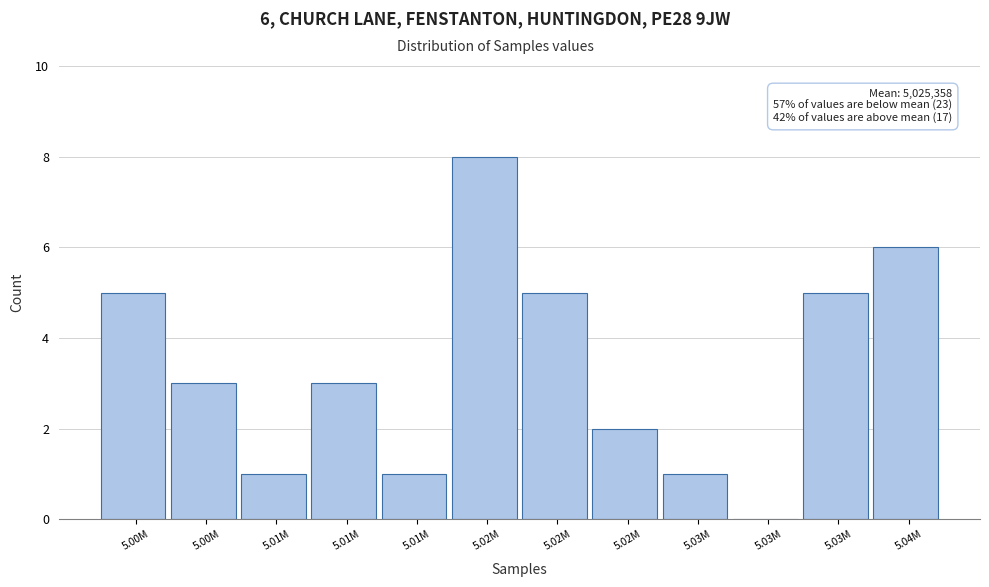

How many data points does each series have?

12